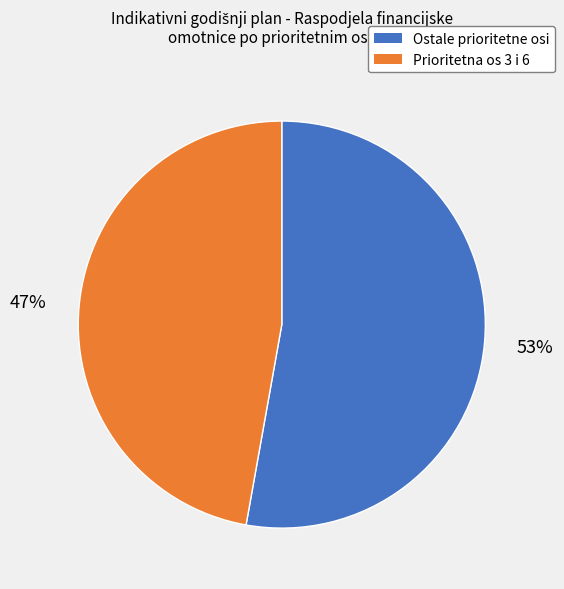

To the nearest percent, what is the average slice percentage?

50%